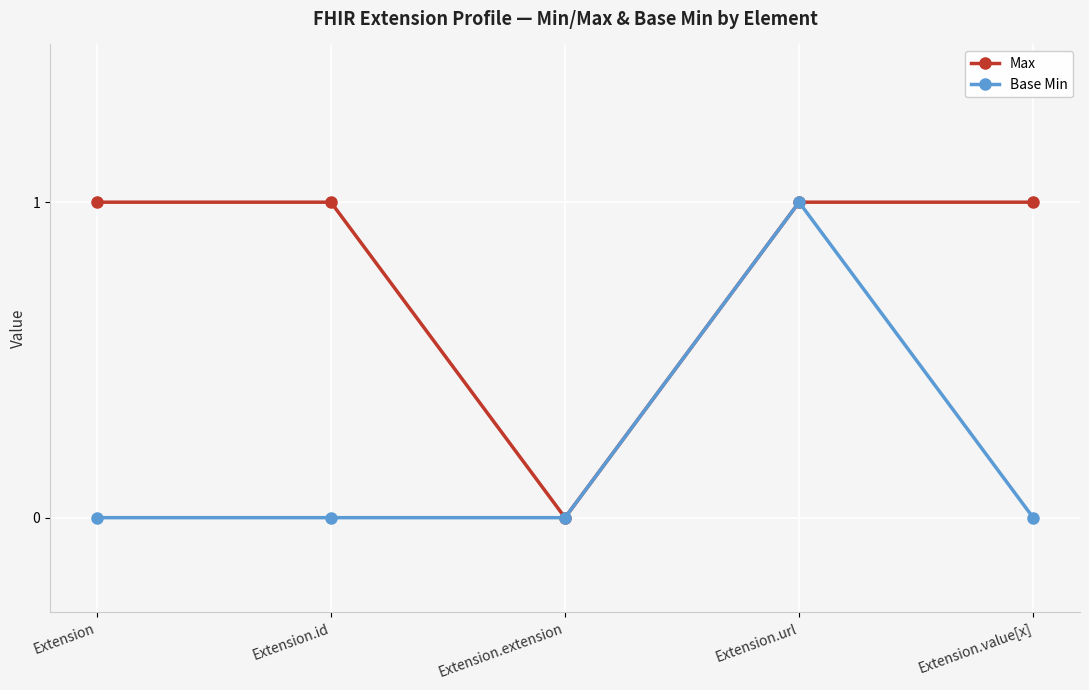

What is the label of the 4th point from the right?

Extension.id